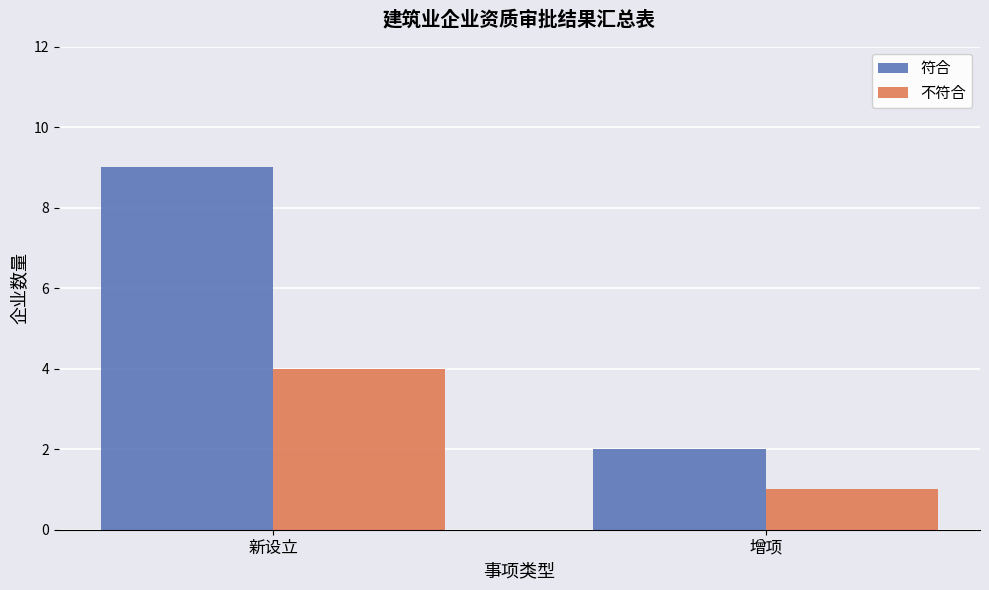

List the series in order of their peak value, highest first.

符合, 不符合